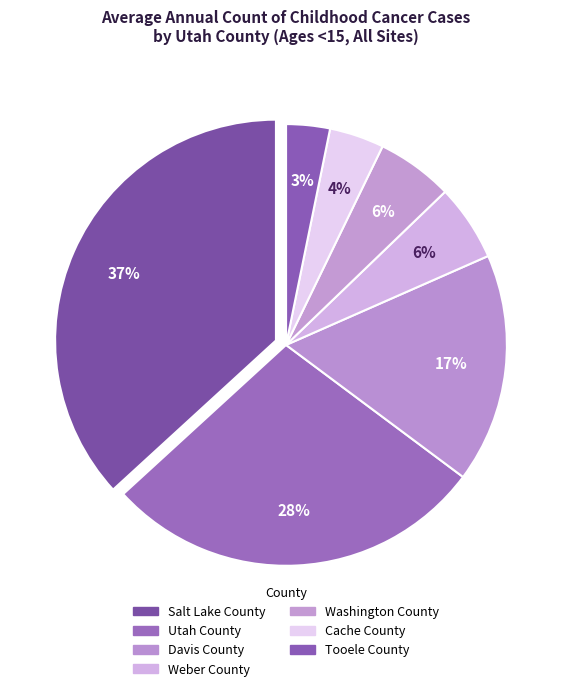

How many slices are in this pie chart?

7